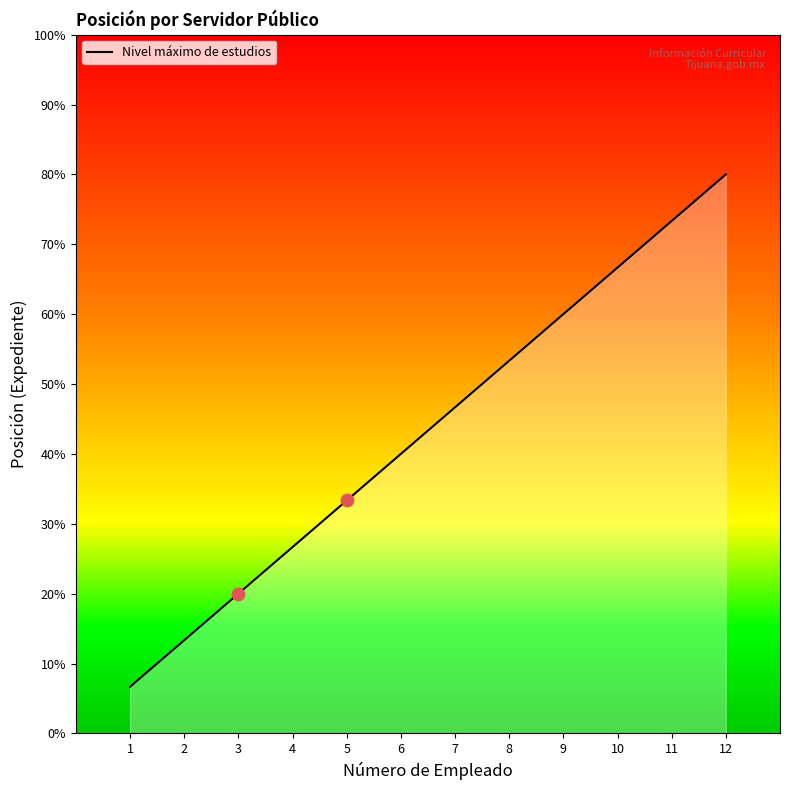

Approximately how many times larger is the value at 3 compared to 1?

3.0